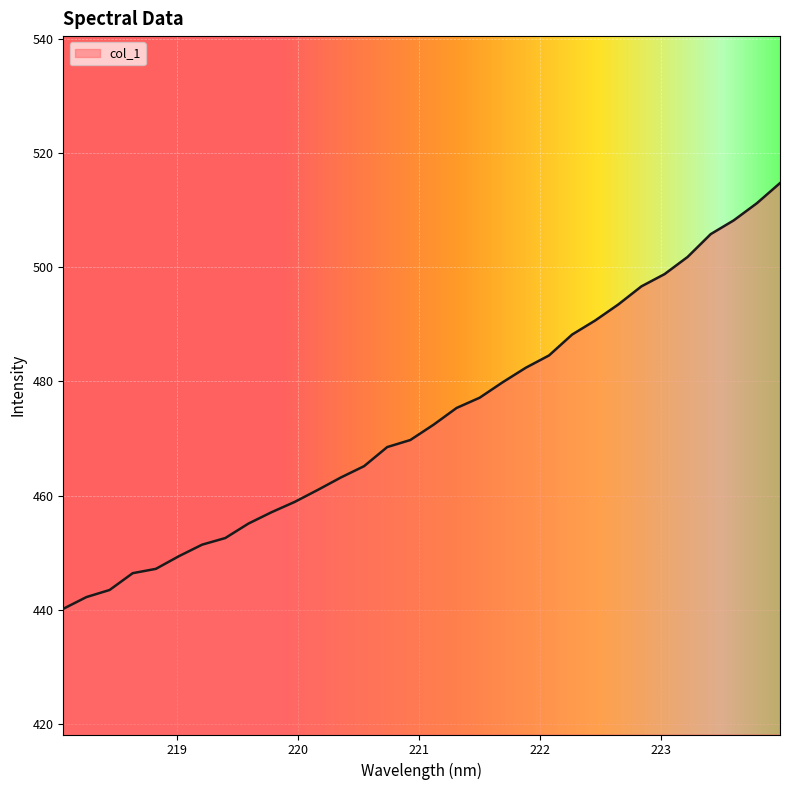

What is the difference between the maximum and minimum values?

74.5